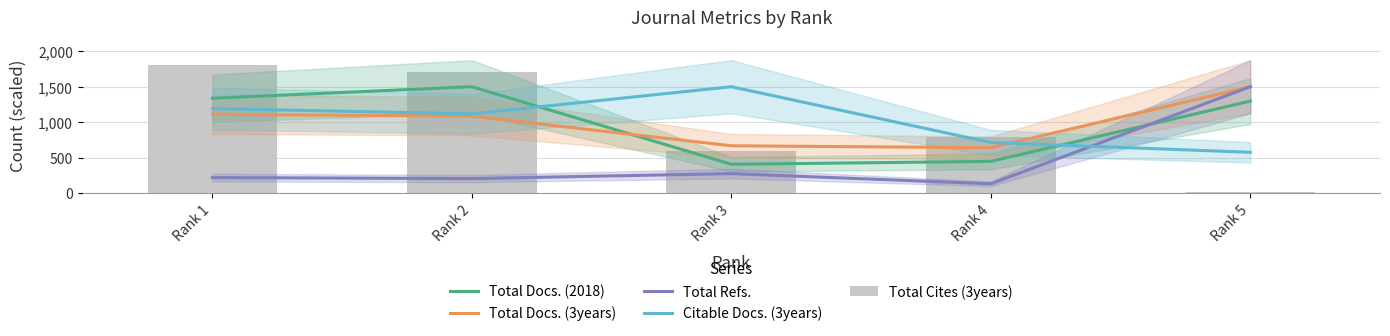

At how many categories does at least one series exceed 792?

4